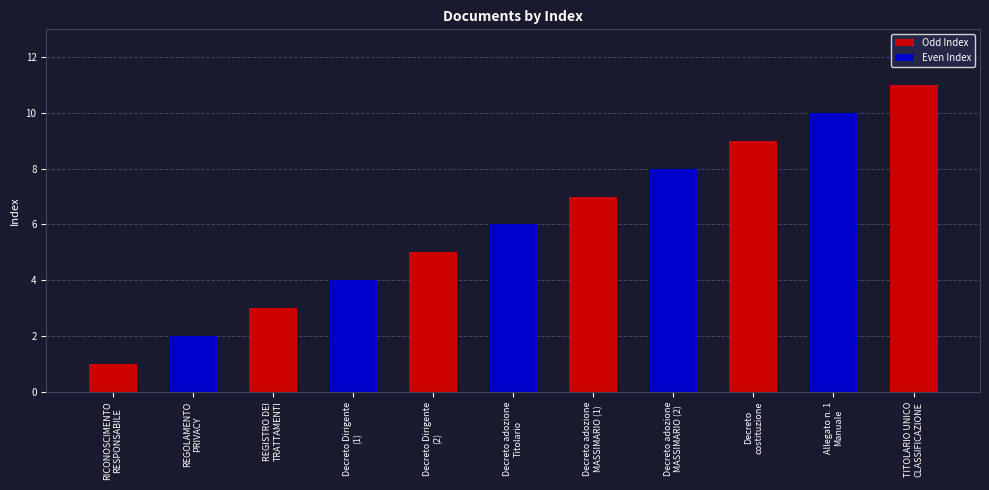

What is the ratio of the value at Allegato n. 1
Manuale to the value at Decreto Dirigente
(1)?

2.5